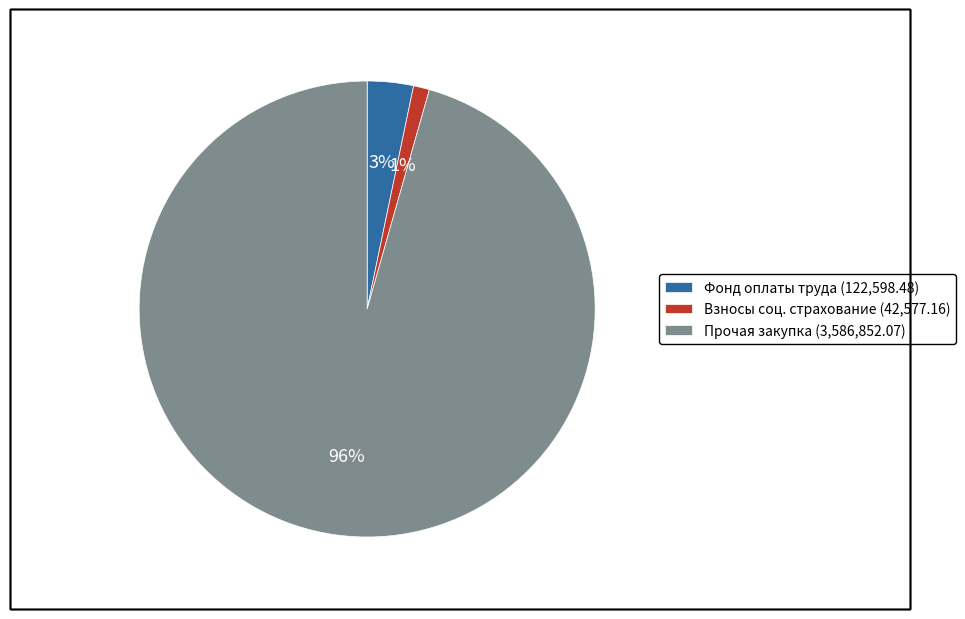

Do Фонд оплаты труда (122,598.48) and Взносы соц. страхование (42,577.16) together represent more than half of the pie?

No